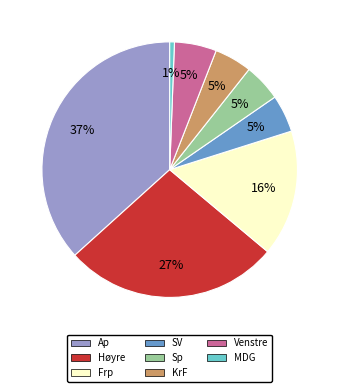

Is there a majority slice in this chart?

No